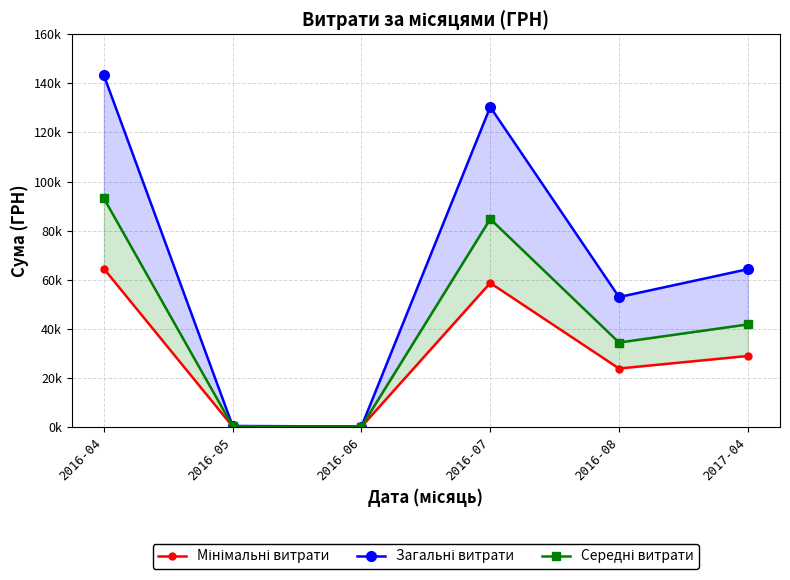

Reading left to right, transcribe all the data shown in this chart.

Мінімальні витрати: 2016-04=64482.2	2016-05=189.0	2016-06=79.2	2016-07=58670.9	2016-08=23821.6	2017-04=28931.9
Загальні витрати: 2016-04=143293.9	2016-05=420.0	2016-06=176.0	2016-07=130379.7	2016-08=52936.8	2017-04=64293.0
Середні витрати: 2016-04=93141.0	2016-05=273.0	2016-06=114.4	2016-07=84746.8	2016-08=34408.9	2017-04=41790.5